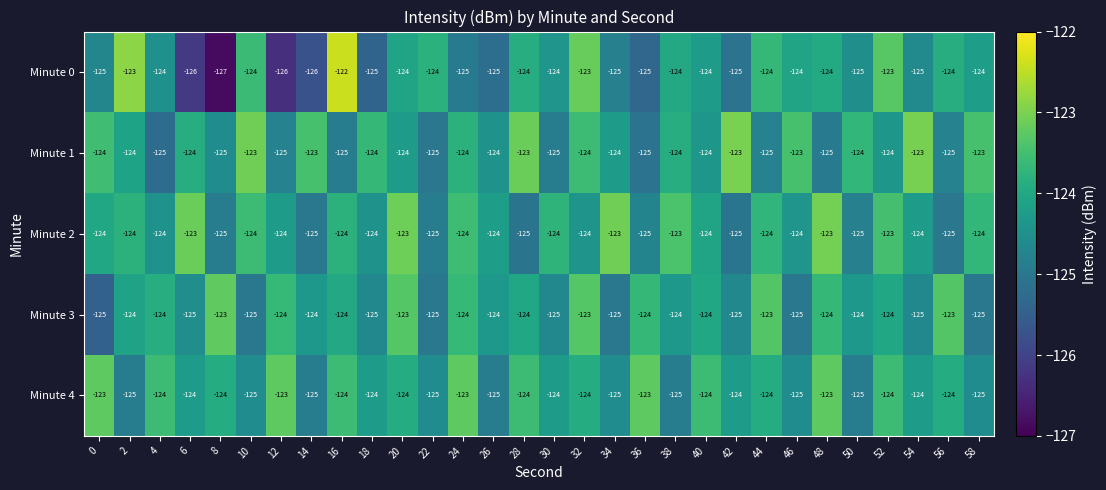

What is the average value of the Minute 4 series?

-124